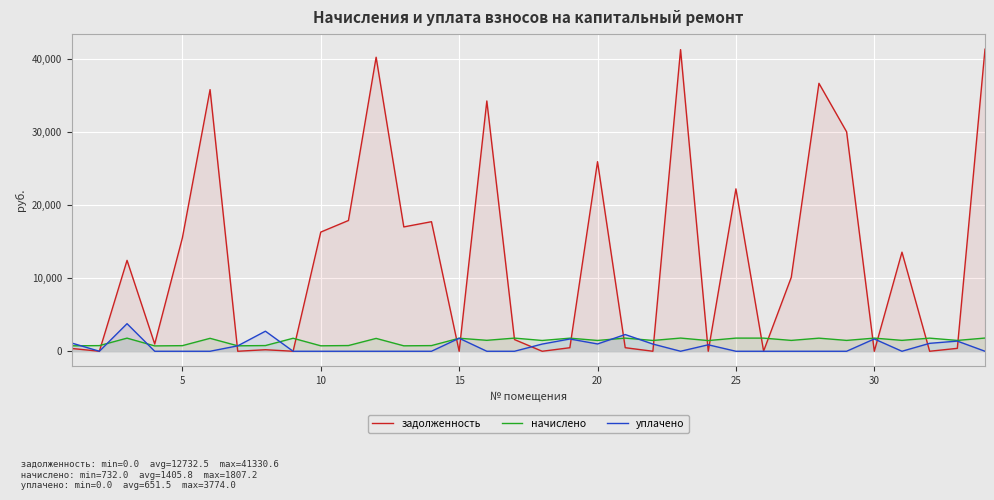

Reading right to left, transcribe all the data shown in this chart.

задолженность: 41330.6	400.9	0.0	13560.0	0.0	30023.6	36663.2	10113.2	20.3	22223.5	0.3	41275.7	0.0	487.5	25943.0	484.6	0.0	1600.0	34250.2	0.0	17728.8	17015.3	40232.9	17893.4	16308.3	0.0	210.5	0.0	35801.4	15523.2	991.2	12440.3	0.3	383.2
начислено: 1807.2	1483.2	1795.2	1490.4	1797.6	1485.6	1792.8	1485.6	1797.6	1800.0	1464.0	1804.8	1478.4	1800.0	1478.4	1790.4	1476.0	1800.0	1497.6	1780.8	775.2	744.0	1759.2	782.4	746.4	1778.4	780.0	744.0	1771.2	768.0	732.0	1795.2	772.8	744.0
уплачено: 0.0	1390.5	1084.6	0.0	1685.2	0.0	0.0	0.0	0.0	0.0	884.5	0.0	986.0	2287.5	1000.0	1678.5	984.0	0.0	0.0	1780.8	0.0	0.0	0.0	0.0	0.0	0.0	2745.5	743.0	0.0	0.0	0.0	3774.0	0.0	1127.2